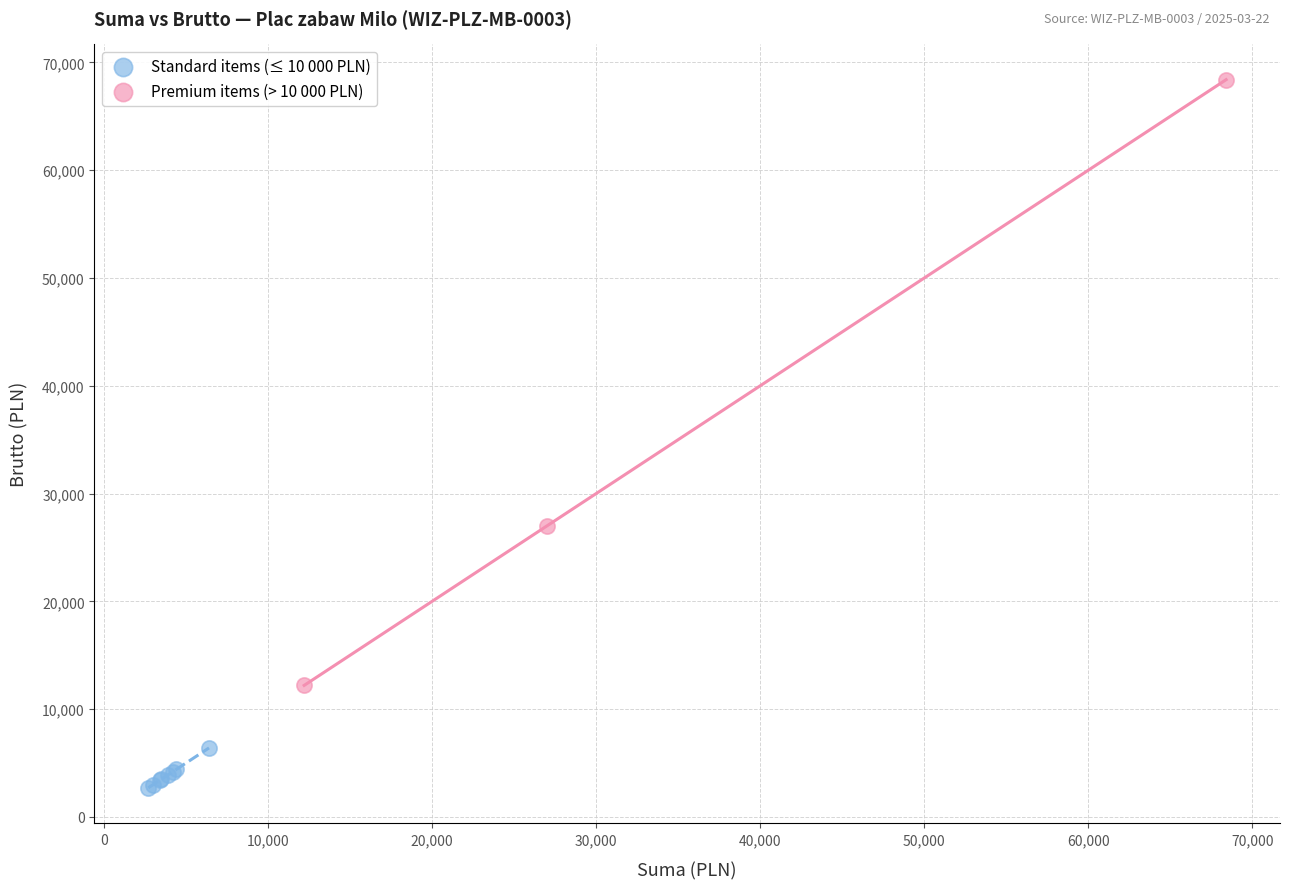

Which series has the widest spread of Y values?

Premium items (> 10 000 PLN)